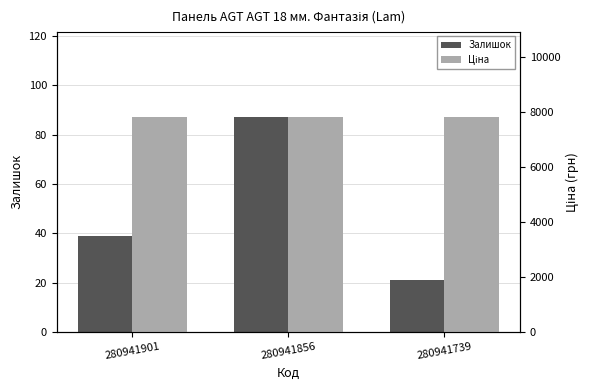

What is the sum of the Залишок values at 280941901 and 280941856?

126.0